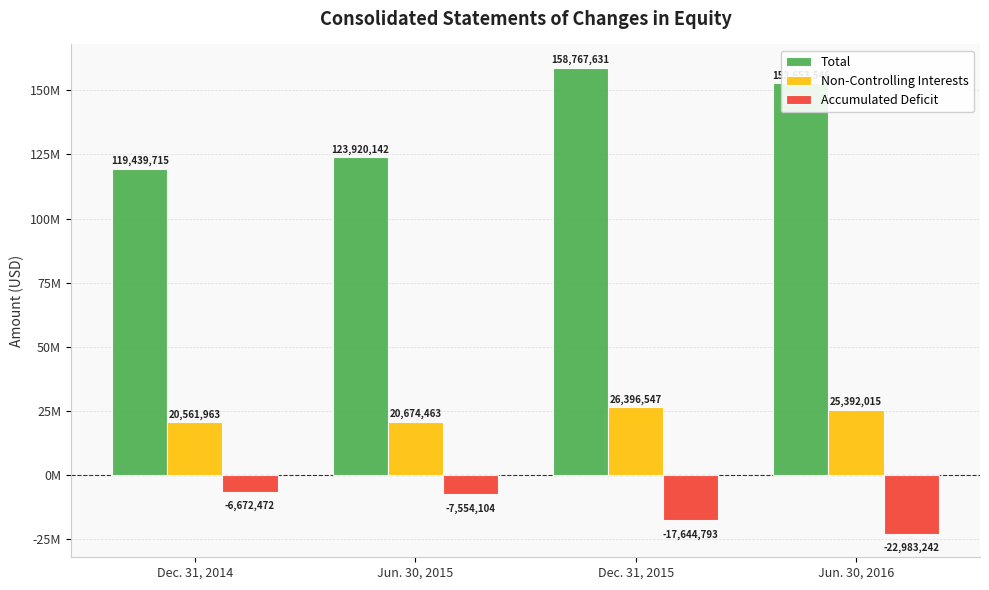

List the labels in order of Non-Controlling Interests value, smallest first.

Dec. 31, 2014, Jun. 30, 2015, Jun. 30, 2016, Dec. 31, 2015